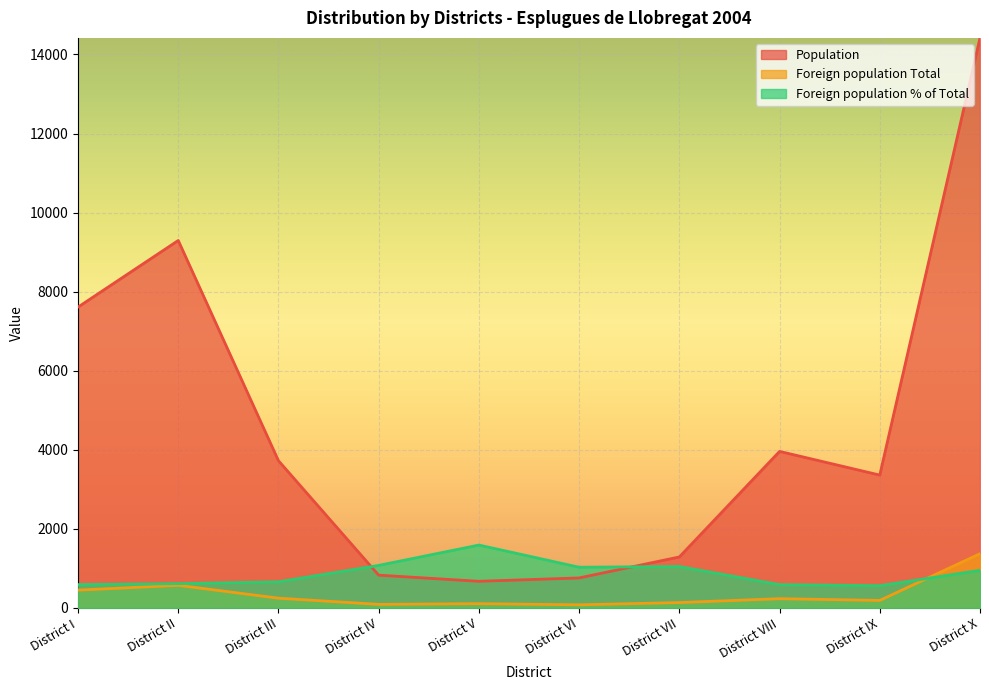

What is the minimum value for Foreign population Total?

78